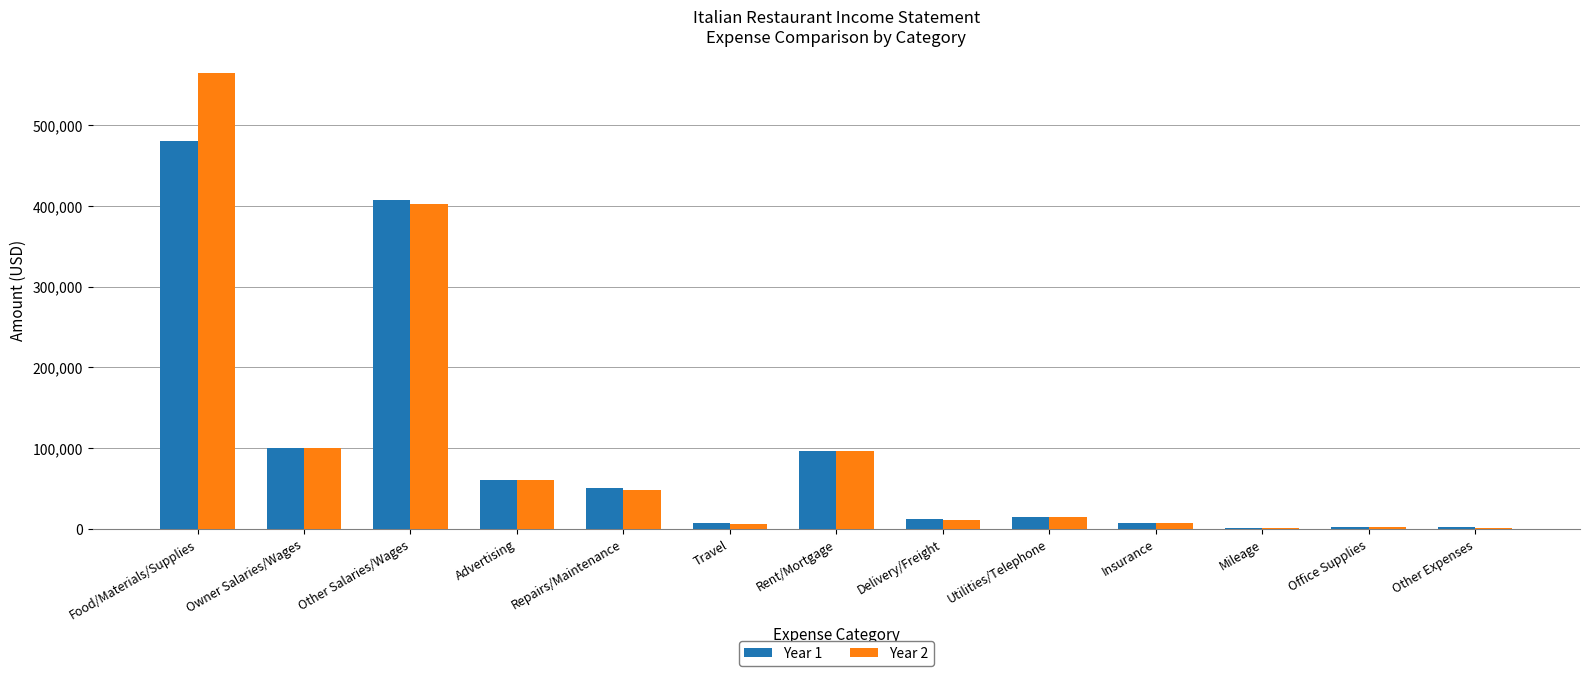

The Year 2 series shows 38760 at Rent/Mortgage. True or false?

False